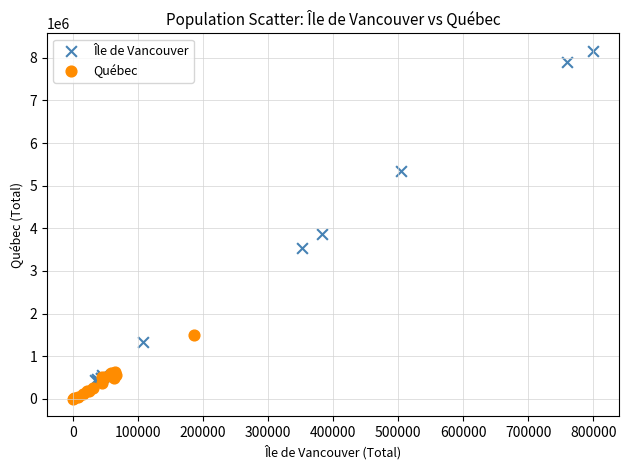

Which series has the widest spread of Y values?

Île de Vancouver